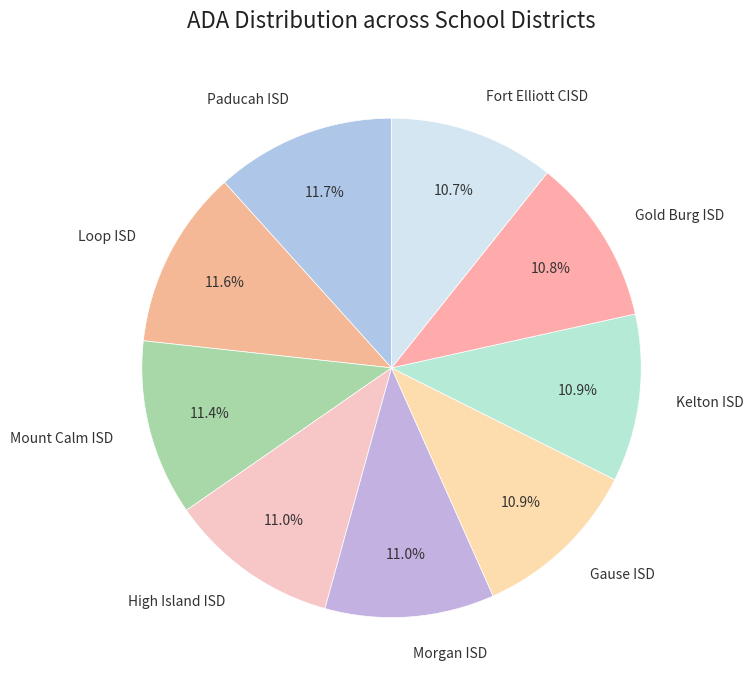

What percentage is the Gold Burg ISD slice, to the nearest percent?

11%